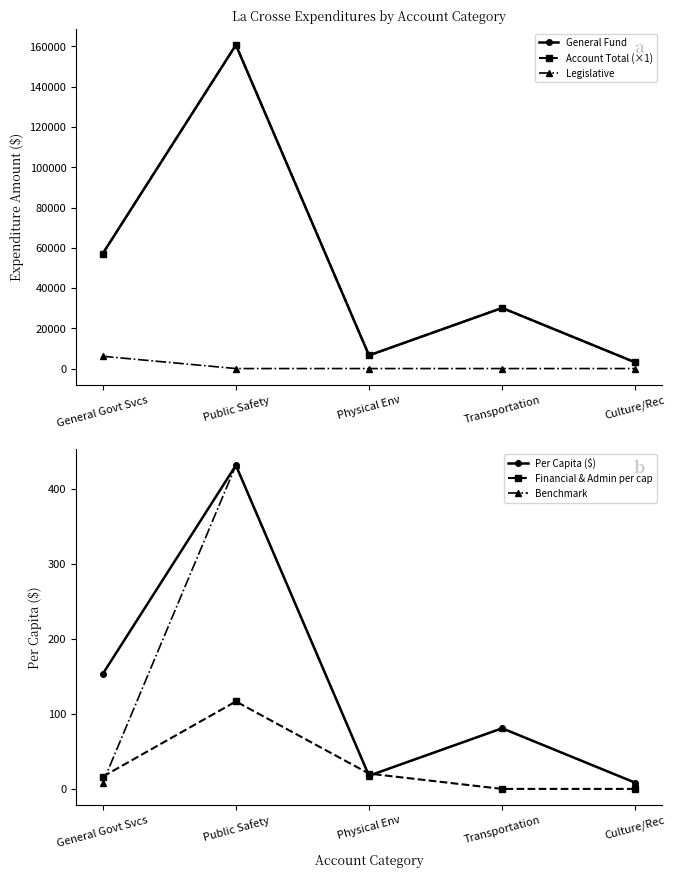

In General Fund, how many points are lower than both neighbors (excluding endpoints)?

1